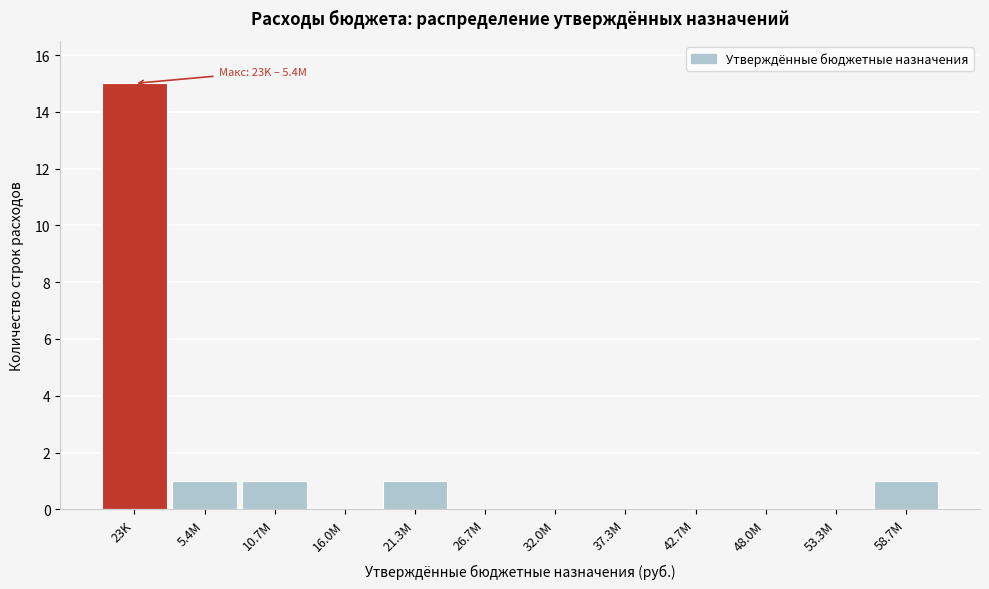

Reading left to right, what are all the values shown in this chart?

23K=15	5.4M=1	10.7M=1	16.0M=0	21.3M=1	26.7M=0	32.0M=0	37.3M=0	42.7M=0	48.0M=0	53.3M=0	58.7M=1